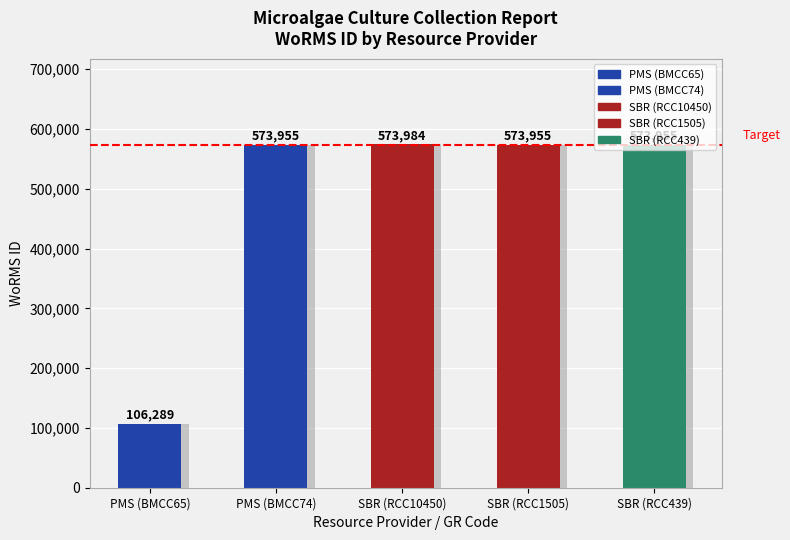

What is the sum of the values at SBR (RCC439) and PMS (BMCC65)?

680244